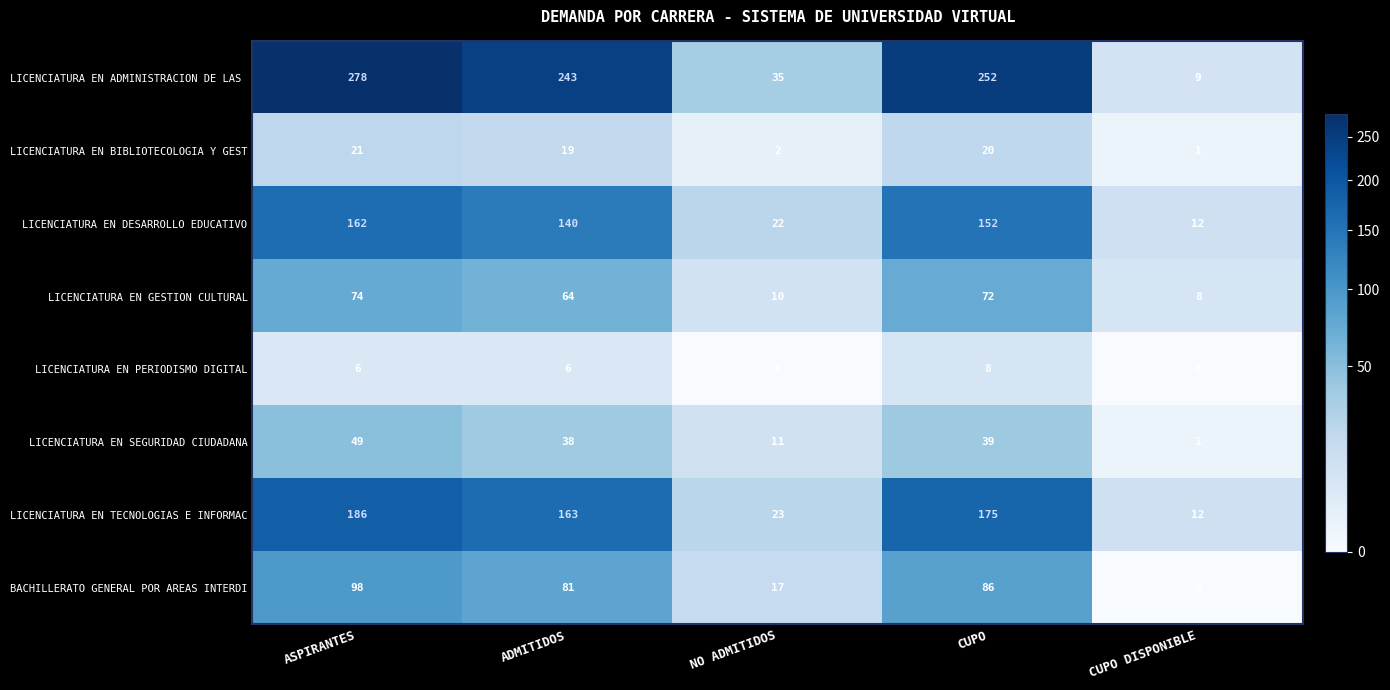

How many data points does each series have?

5